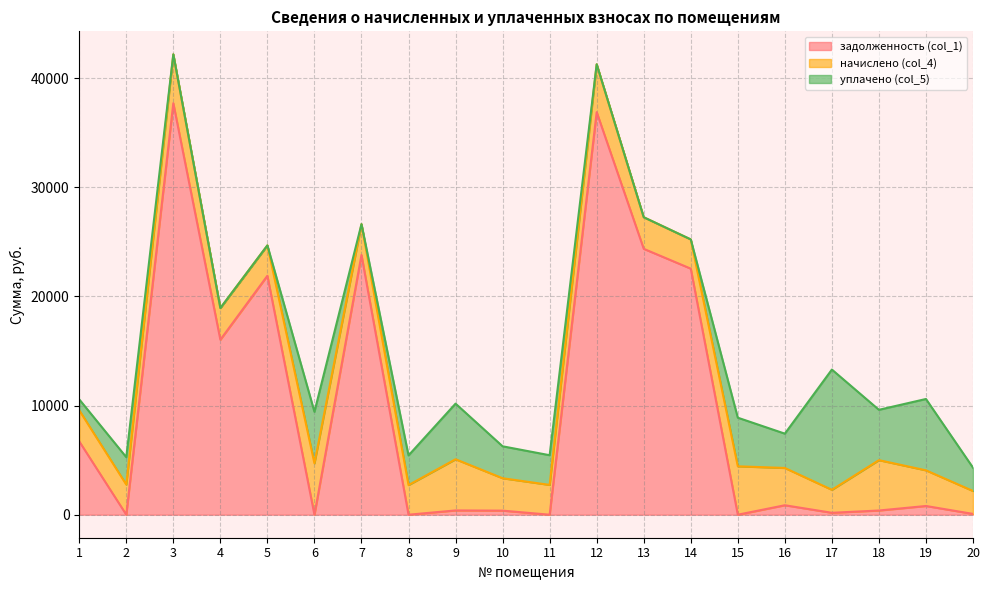

How many intersections are there between уплачено (col_5) and начислено (col_4)?

9